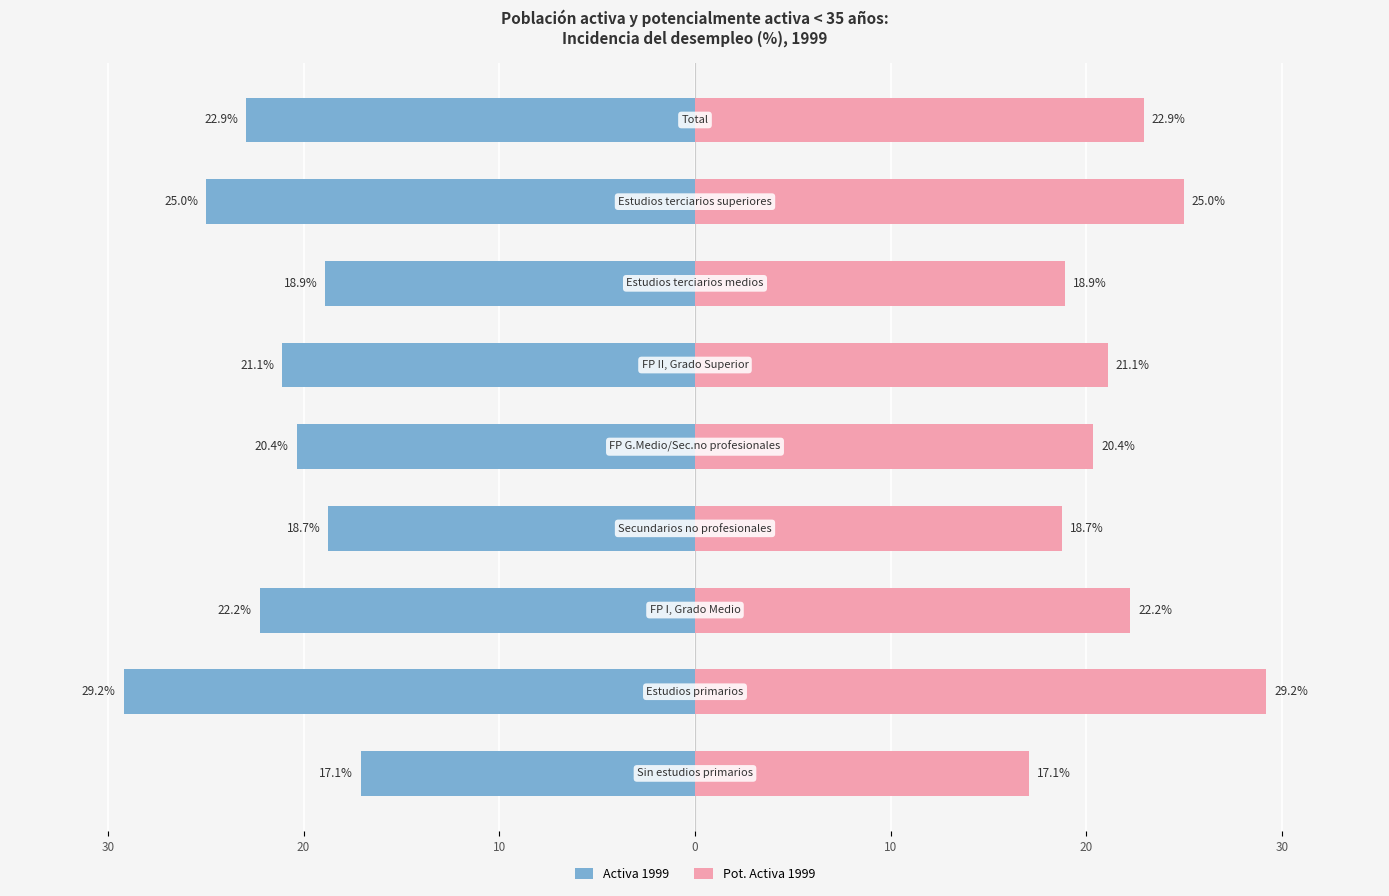

What is the average value of the Pot. Activa 1999 series?

21.7